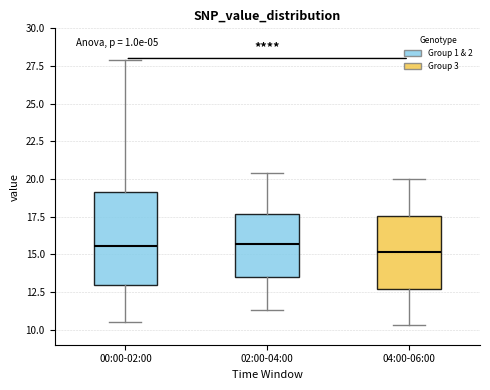

Reading left to right, transcribe this box plot: for each box, give where its median line is, the range the box spans, and where its two whiskers end, as read against the y-axis. The values are not printed on the chart, so give them approximately, as read against the axis.

00:00-02:00: median 15.5, box 13.0 to 19.0, whiskers 10.5 to 28.0
02:00-04:00: median 15.5, box 13.5 to 17.5, whiskers 11.5 to 20.5
04:00-06:00: median 15.0, box 12.5 to 17.5, whiskers 10.5 to 20.0